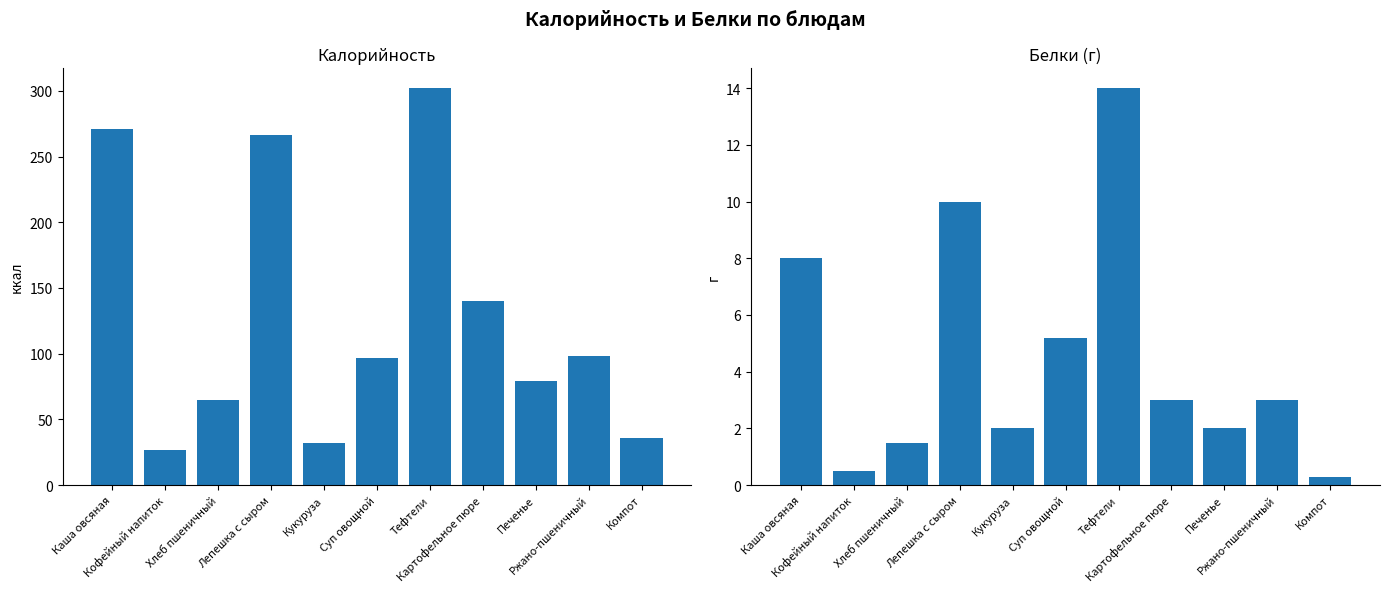

What is the value of the Калорийность bar at the 6th from the left?

97.0